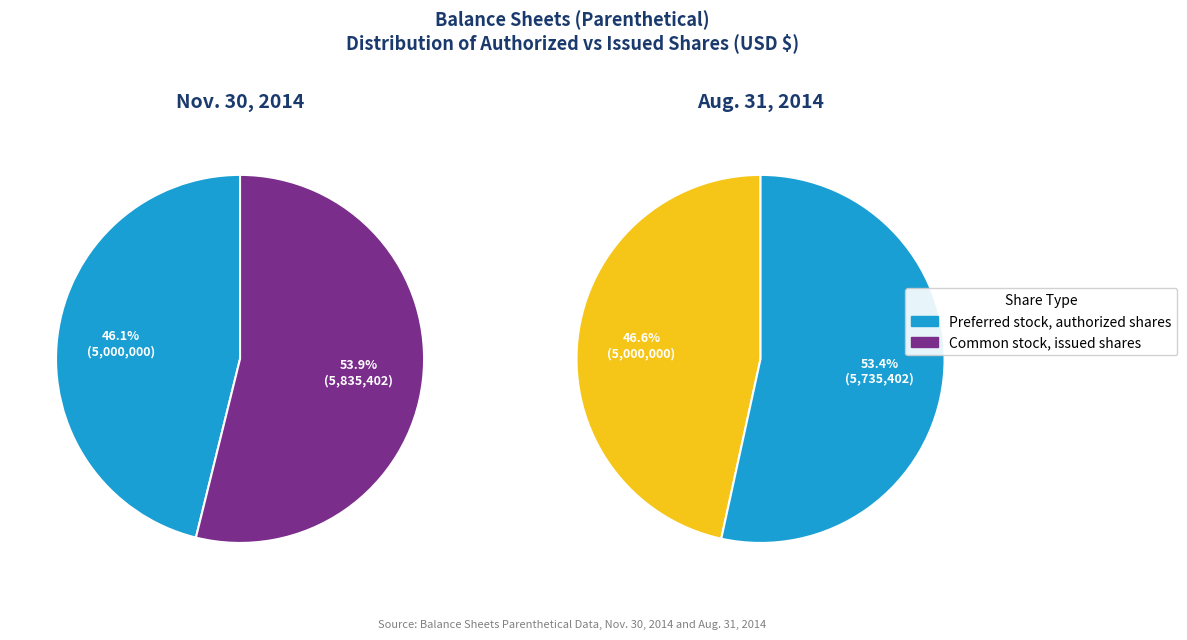

Does Preferred stock, authorized shares represent more than half of the total?

No